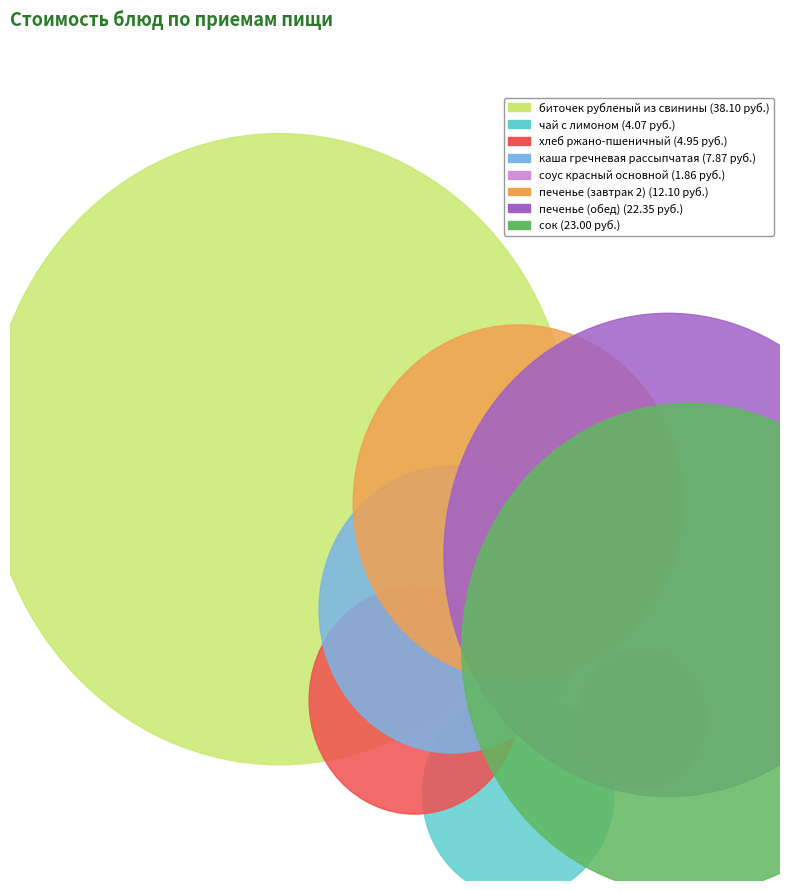

Is there any slice that represents more than half of the pie?

No